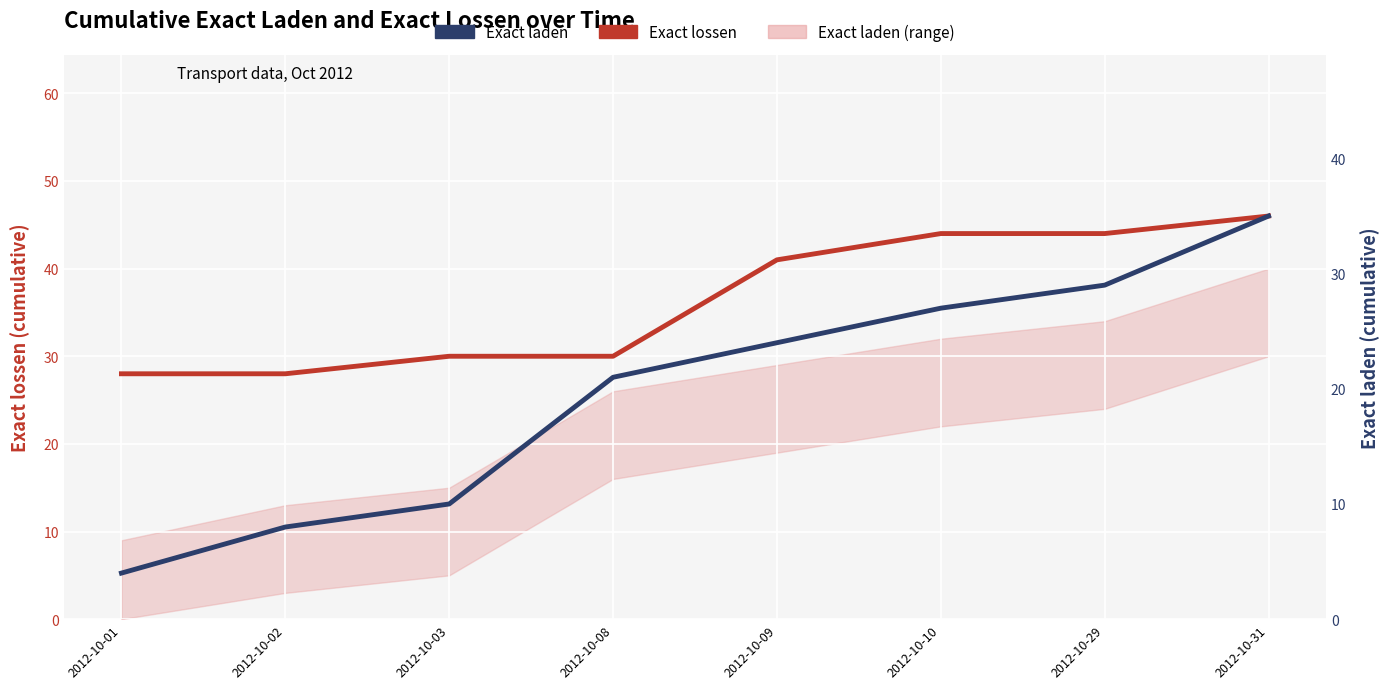

Between 2012-10-08 and 2012-10-31, which series saw the biggest shift?

Exact lossen